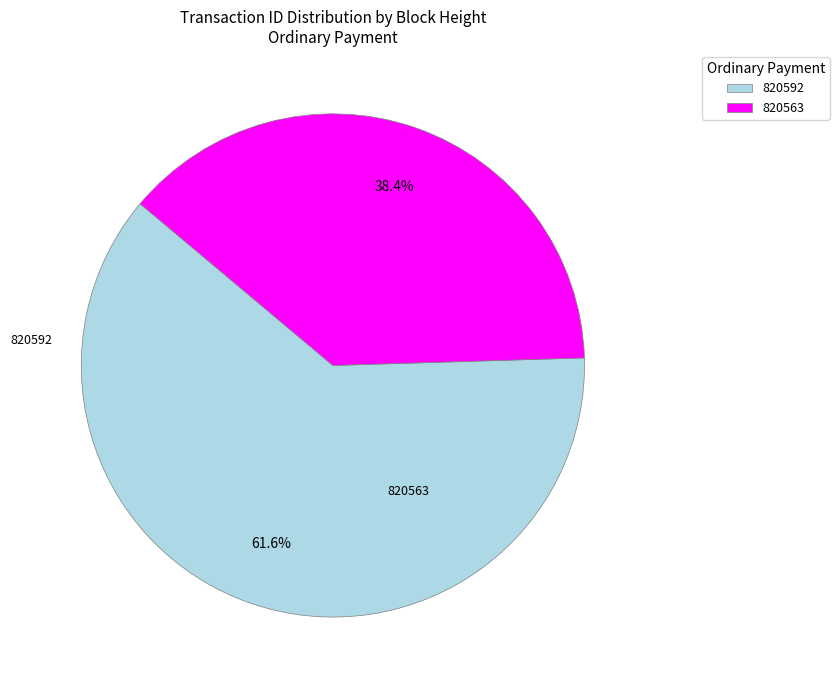

To the nearest percent, what is the difference between the 820592 and 820563 slice percentages?

23%